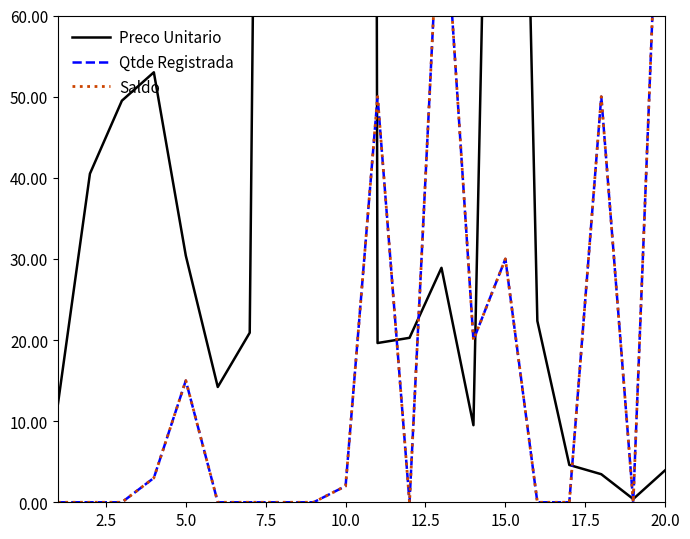

What are all the series names shown in the legend?

Preco Unitario, Qtde Registrada, Saldo